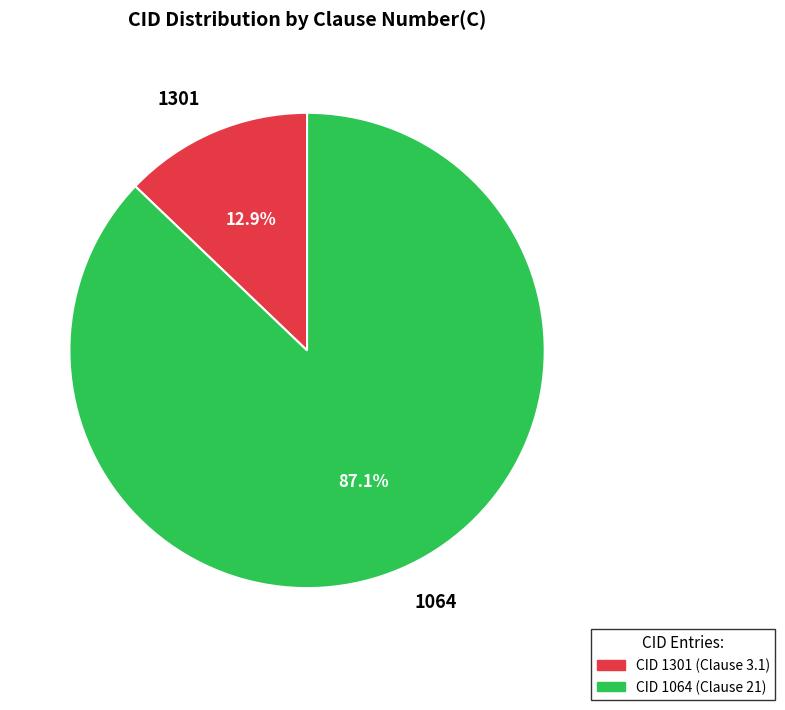

Which slice represents more than half of the pie?

1064